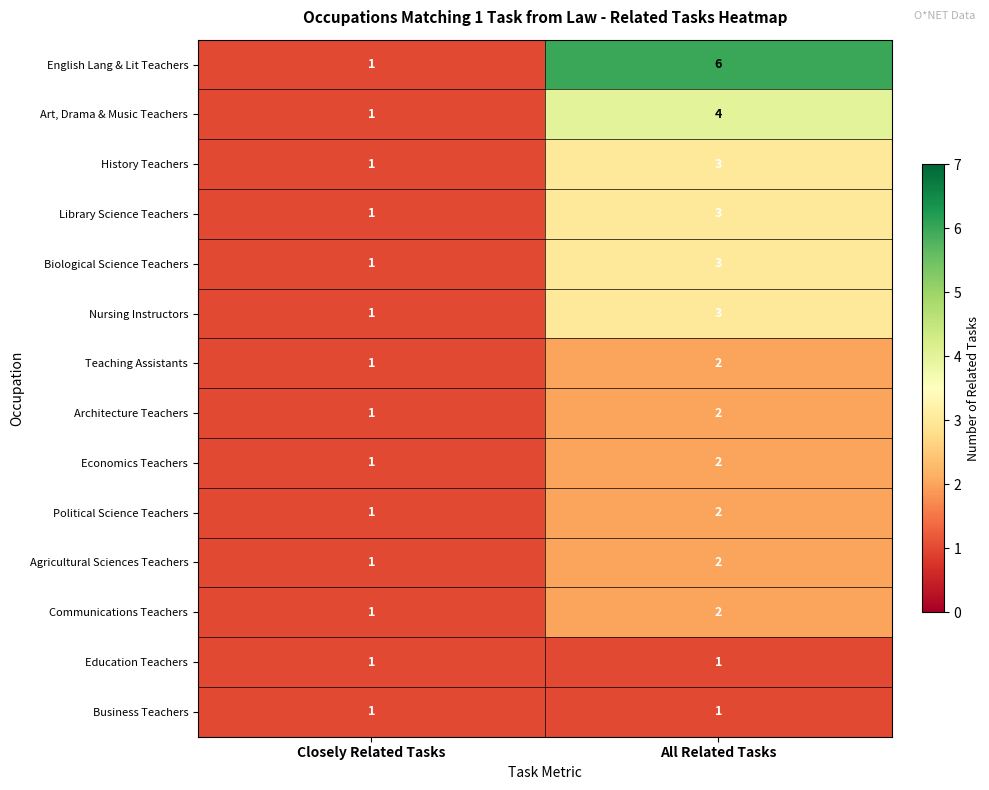

Reading right to left, extract all data points from this chart.

English Lang & Lit Teachers: All Related Tasks=6	Closely Related Tasks=1
Art, Drama & Music Teachers: All Related Tasks=4	Closely Related Tasks=1
History Teachers: All Related Tasks=3	Closely Related Tasks=1
Library Science Teachers: All Related Tasks=3	Closely Related Tasks=1
Biological Science Teachers: All Related Tasks=3	Closely Related Tasks=1
Nursing Instructors: All Related Tasks=3	Closely Related Tasks=1
Teaching Assistants: All Related Tasks=2	Closely Related Tasks=1
Architecture Teachers: All Related Tasks=2	Closely Related Tasks=1
Economics Teachers: All Related Tasks=2	Closely Related Tasks=1
Political Science Teachers: All Related Tasks=2	Closely Related Tasks=1
Agricultural Sciences Teachers: All Related Tasks=2	Closely Related Tasks=1
Communications Teachers: All Related Tasks=2	Closely Related Tasks=1
Education Teachers: All Related Tasks=1	Closely Related Tasks=1
Business Teachers: All Related Tasks=1	Closely Related Tasks=1